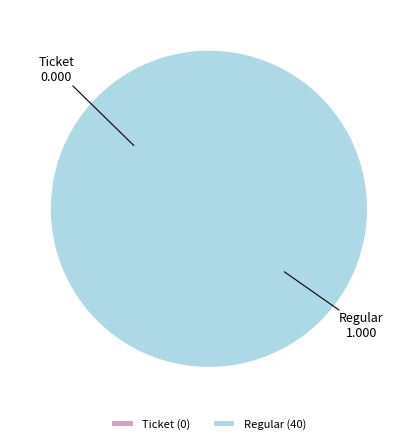

Is there any slice that represents more than half of the pie?

Yes